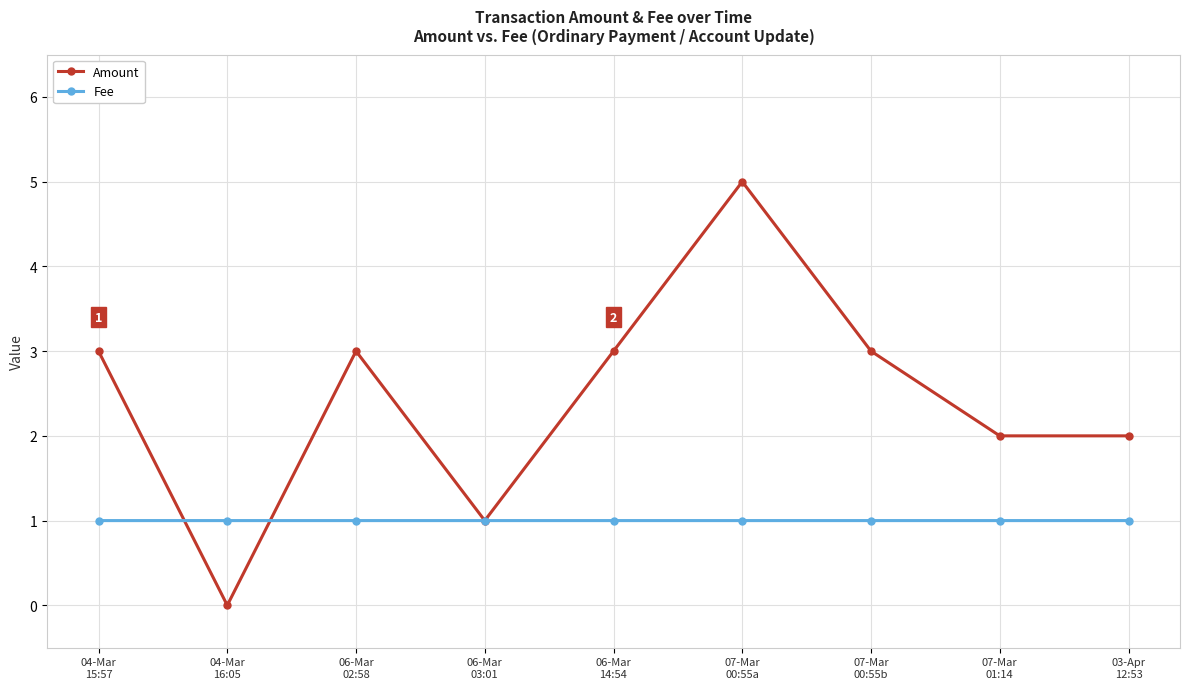

What is the value of the Fee point at the 2nd from the left?

1.0